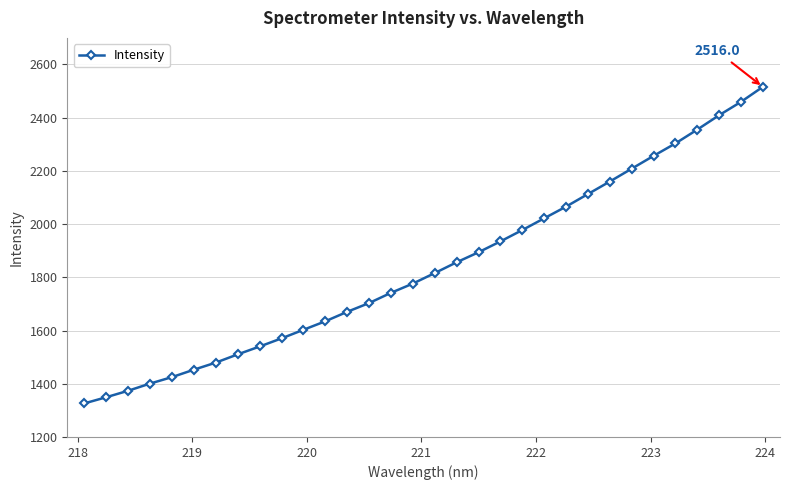

What is the value of the 14th point from the left?

1703.5